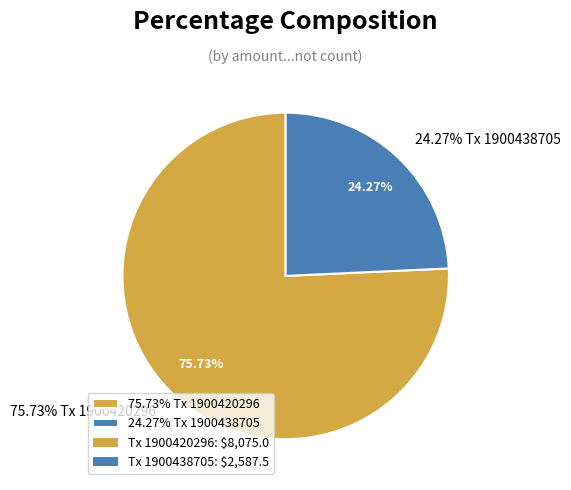

Between 1900420296 and 1900438705, which is larger?

1900420296